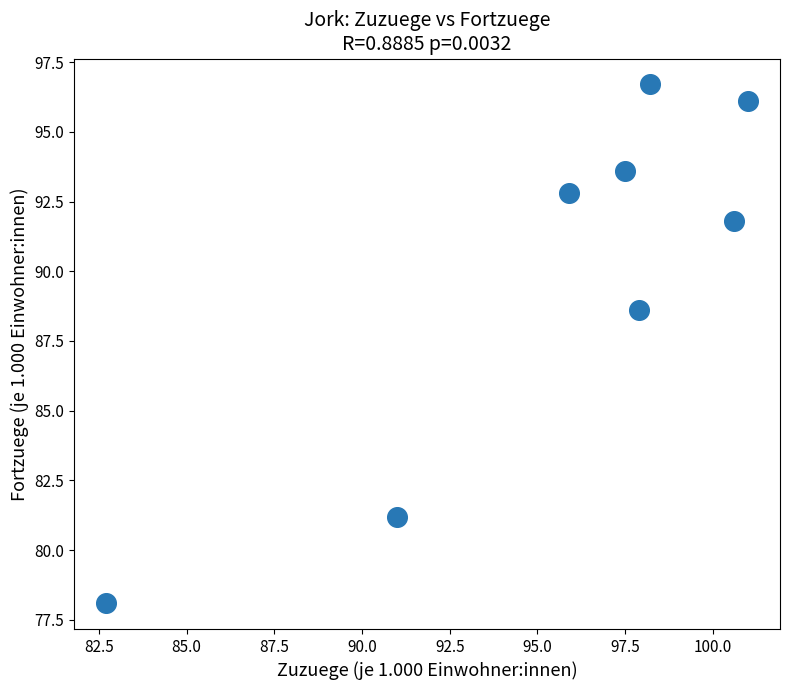

What is the range of Y values (max minus min)?

18.6